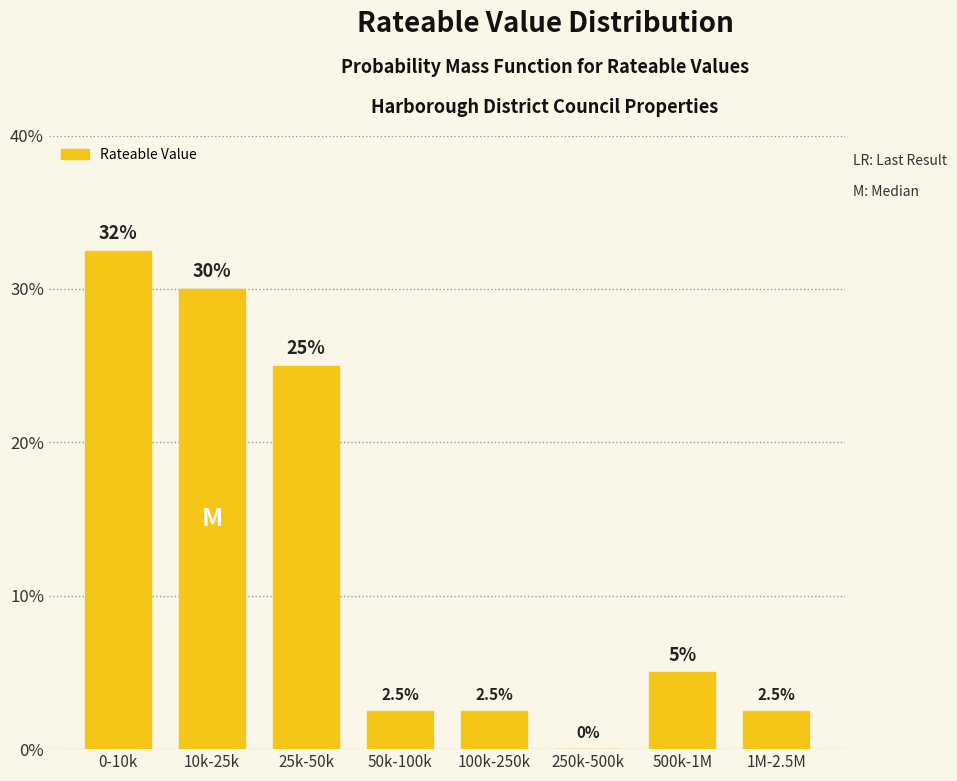

Reading left to right, list all the values displayed in this chart.

0-10k=32.5	10k-25k=30.0	25k-50k=25.0	50k-100k=2.5	100k-250k=2.5	250k-500k=0.0	500k-1M=5.0	1M-2.5M=2.5